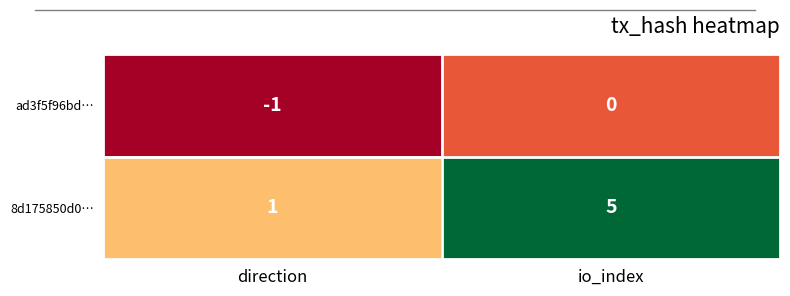

Which series changed the most between direction and io_index?

8d175850d0…